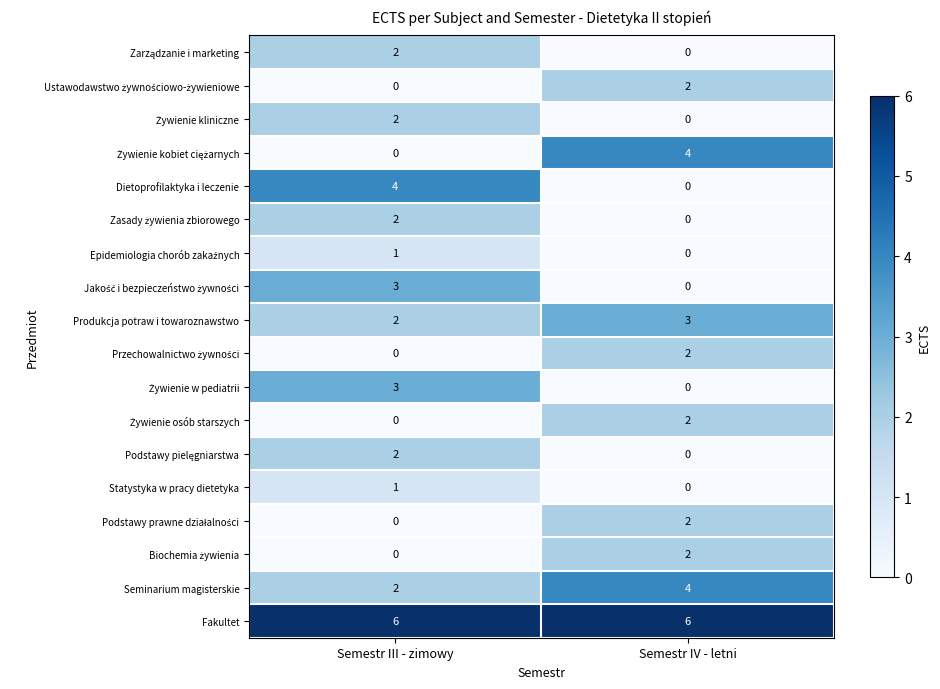

What is the spread (max minus min) of values at Semestr IV - letni?

6